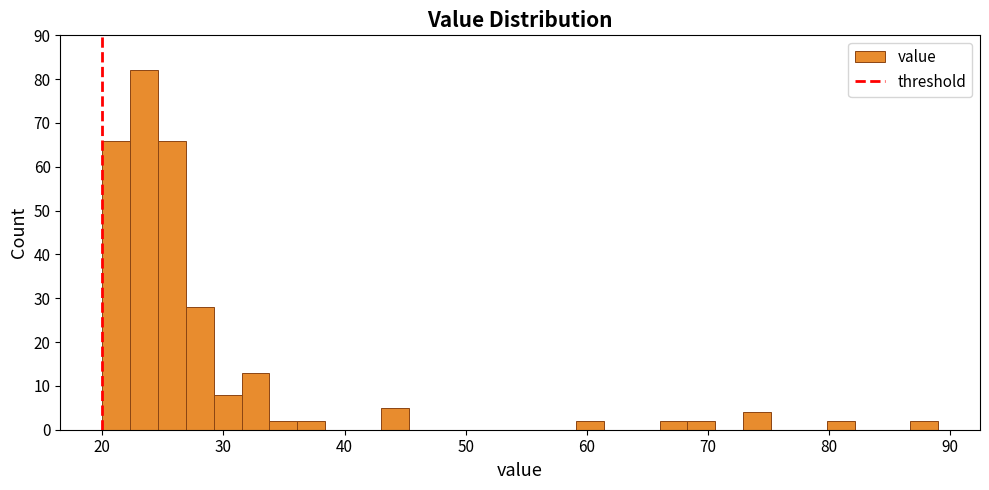

Read against the x-axis, roughly where is the centre of the tallest bar?

23